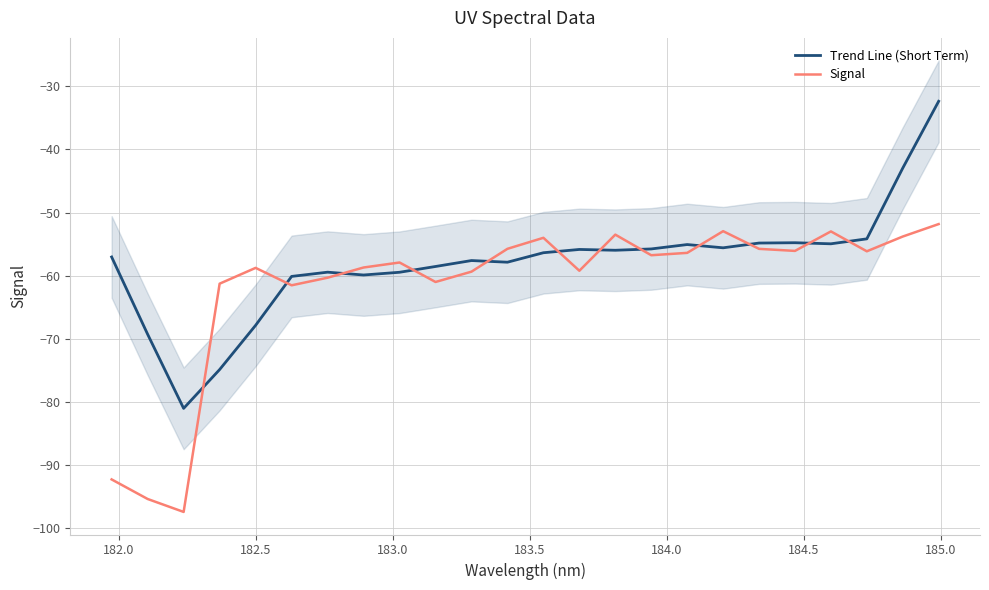

What is the lowest value of the Signal series?

-97.5